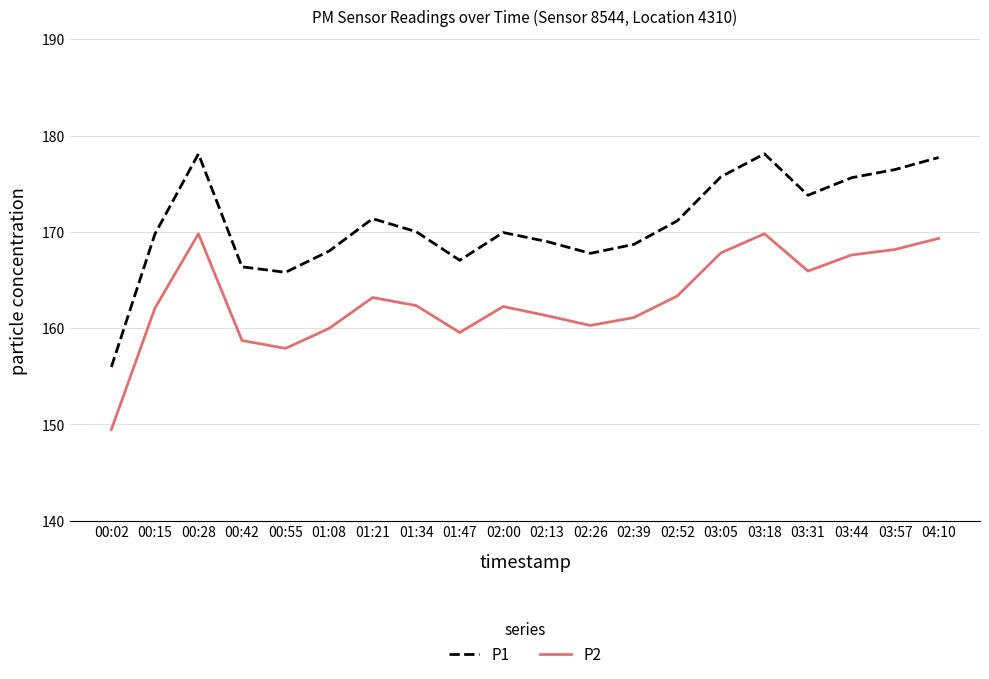

What are all the series names shown in the legend?

P1, P2